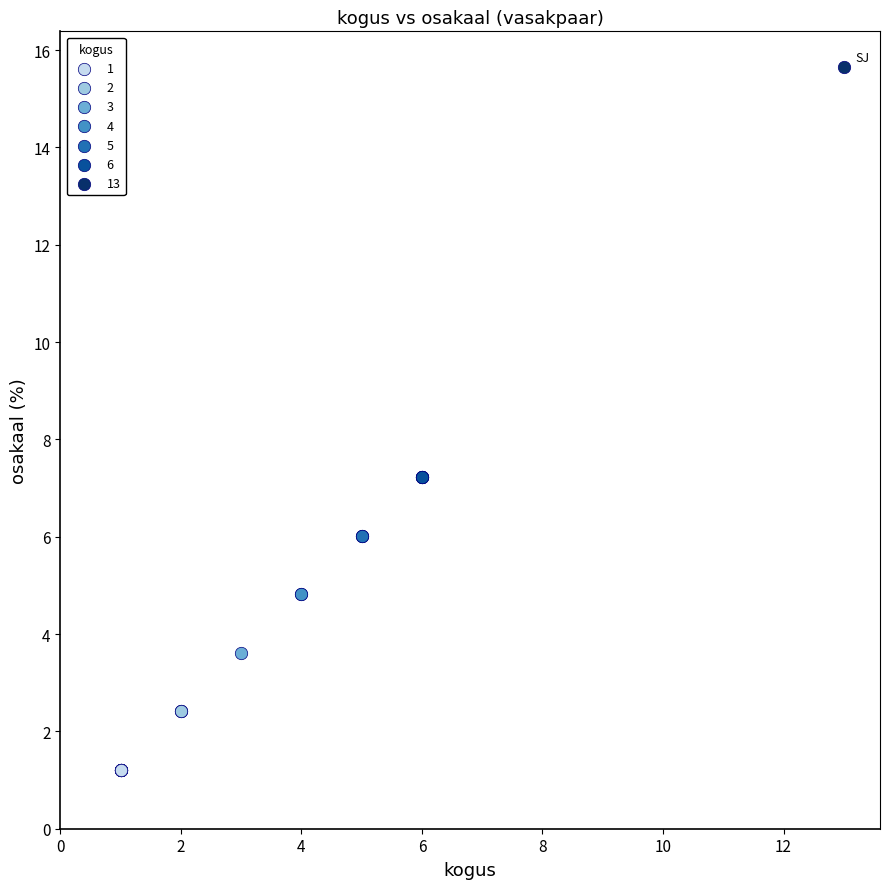

Which series contains the highest Y value?

13